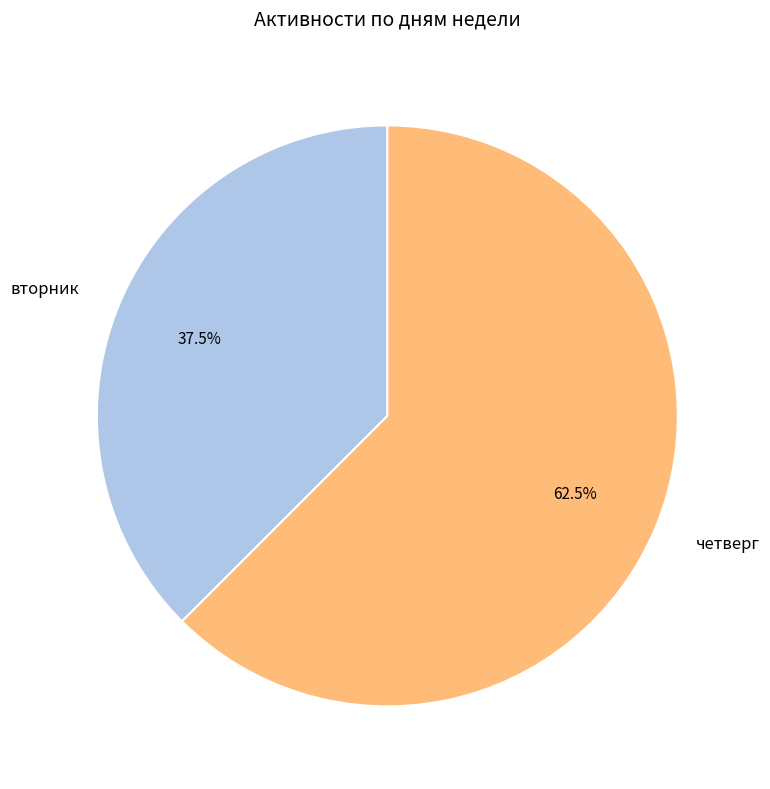

What percentage is NOT represented by вторник?

62.5%